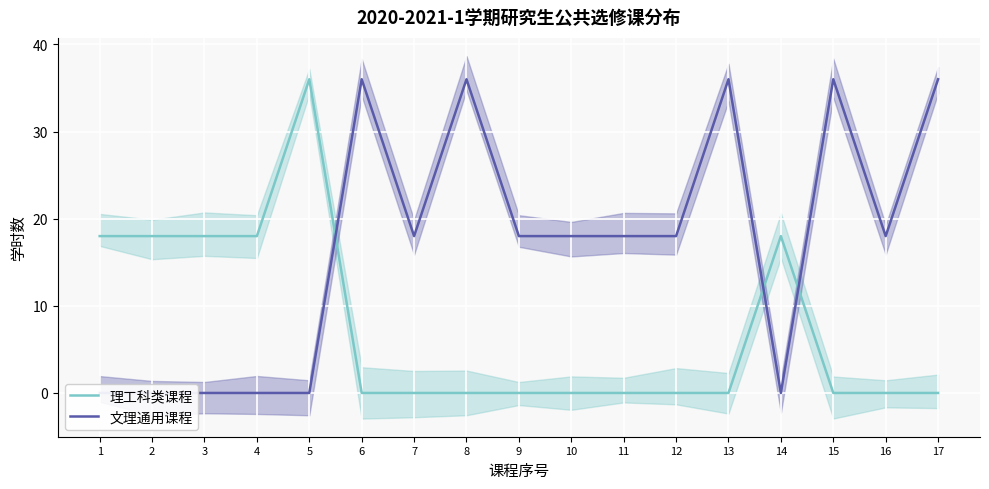

What is the total value across all series at 1?

18